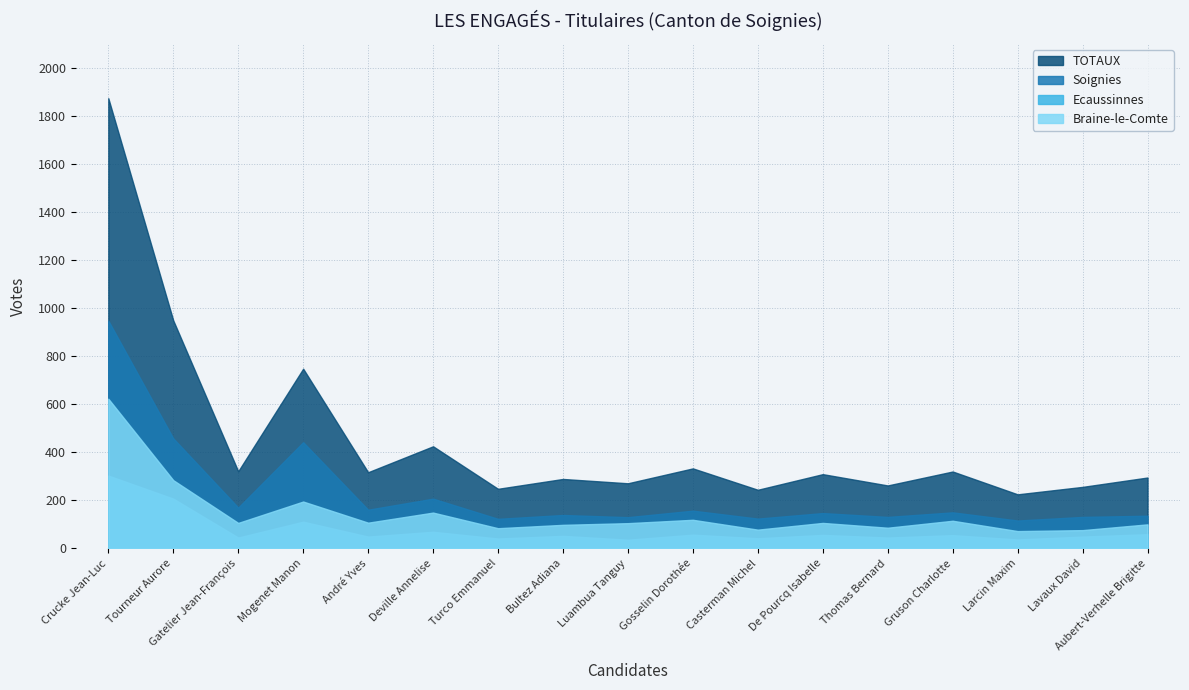

At which category is the sum across all series the highest?

Crucke Jean-Luc